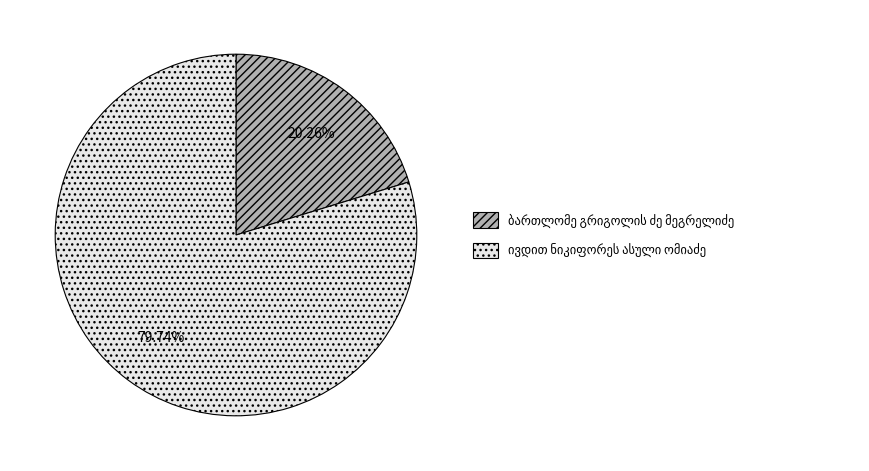

Is there any slice that represents more than half of the pie?

Yes